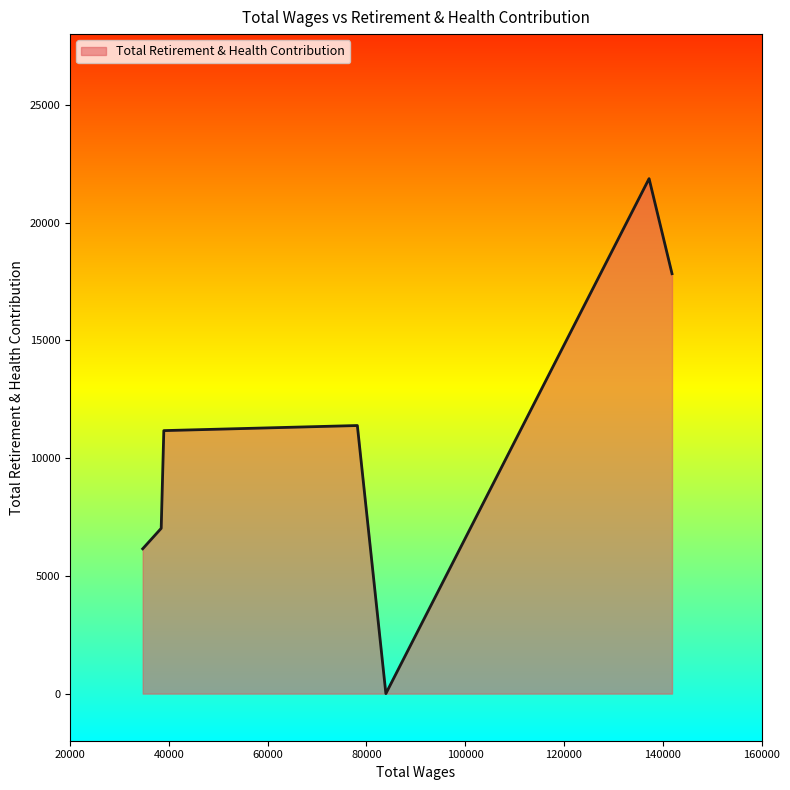

How many interior local peaks (higher than both neighbors) does the data have?

2